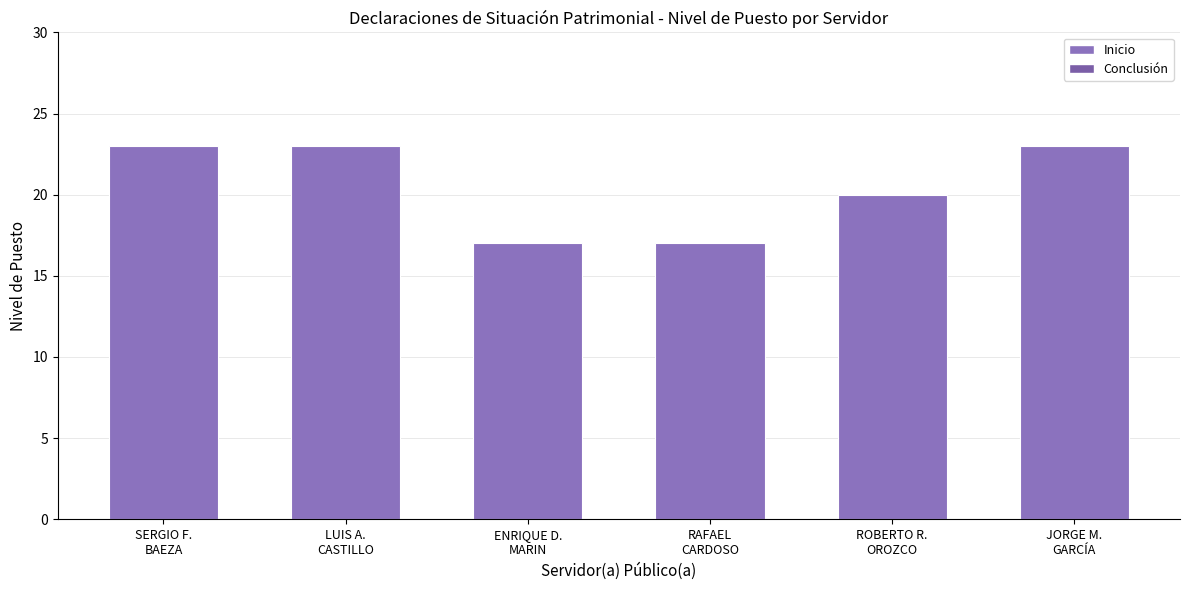

Count the number of data series in this chart.

2